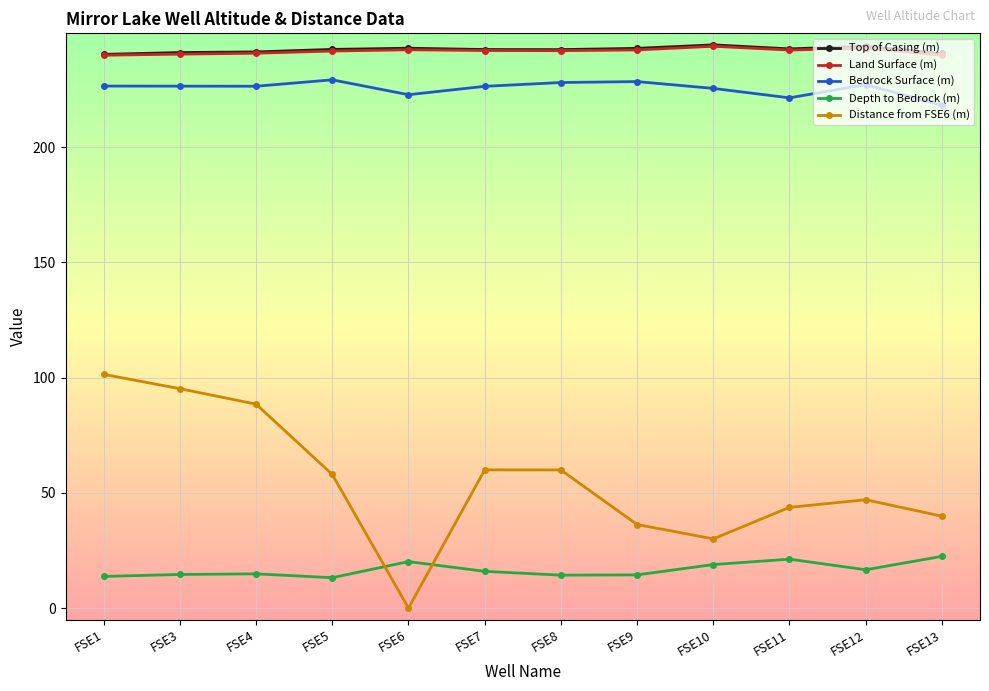

True or false: Land Surface (m) has a value of 241.8 at FSE8.

True